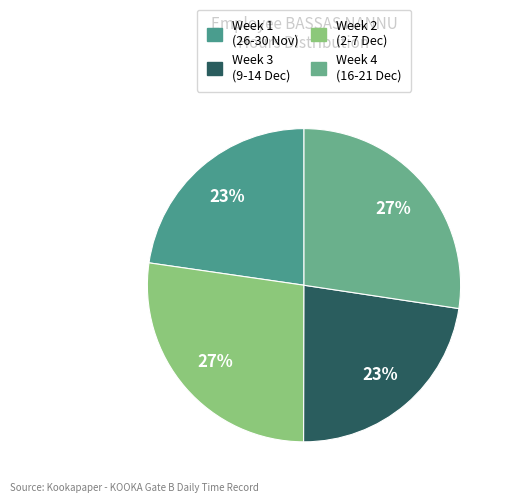

Is there any slice that represents more than half of the pie?

No